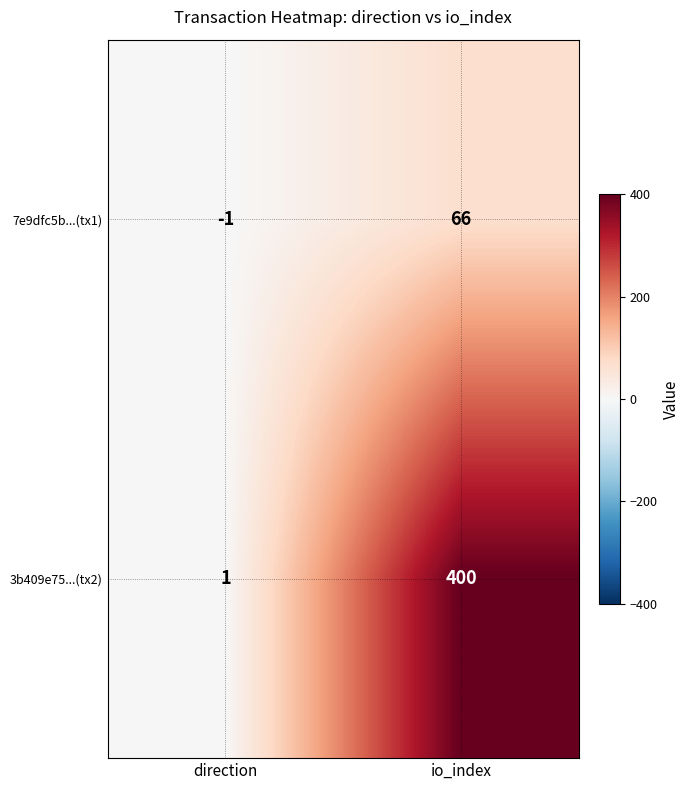

Which category has the lowest value across all series?

direction